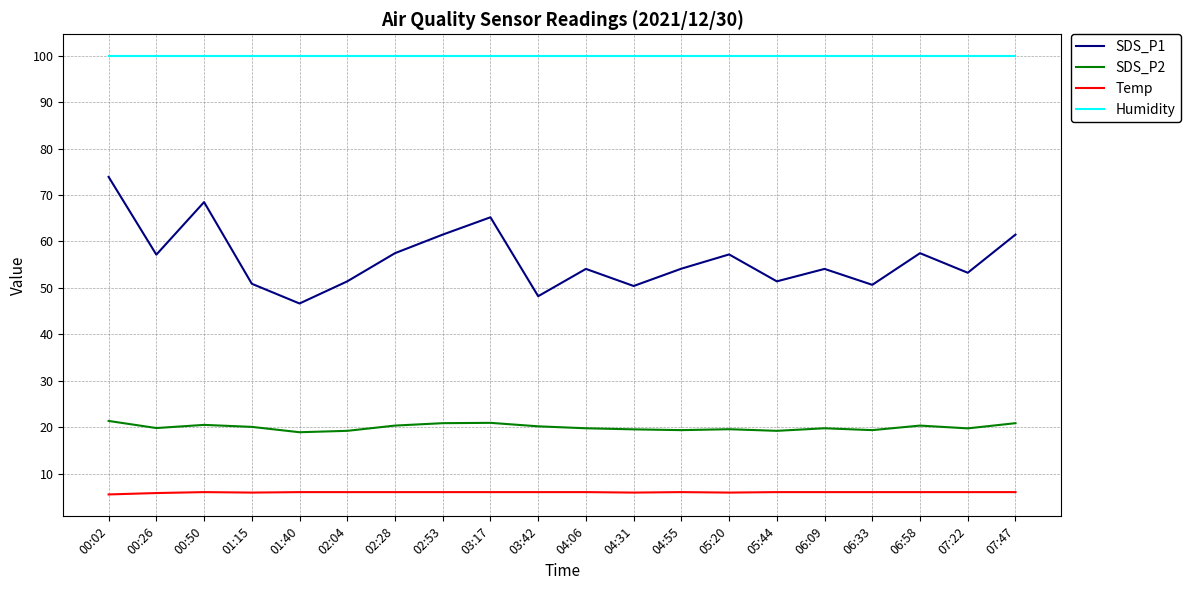

Which series has the largest total across all categories?

Humidity